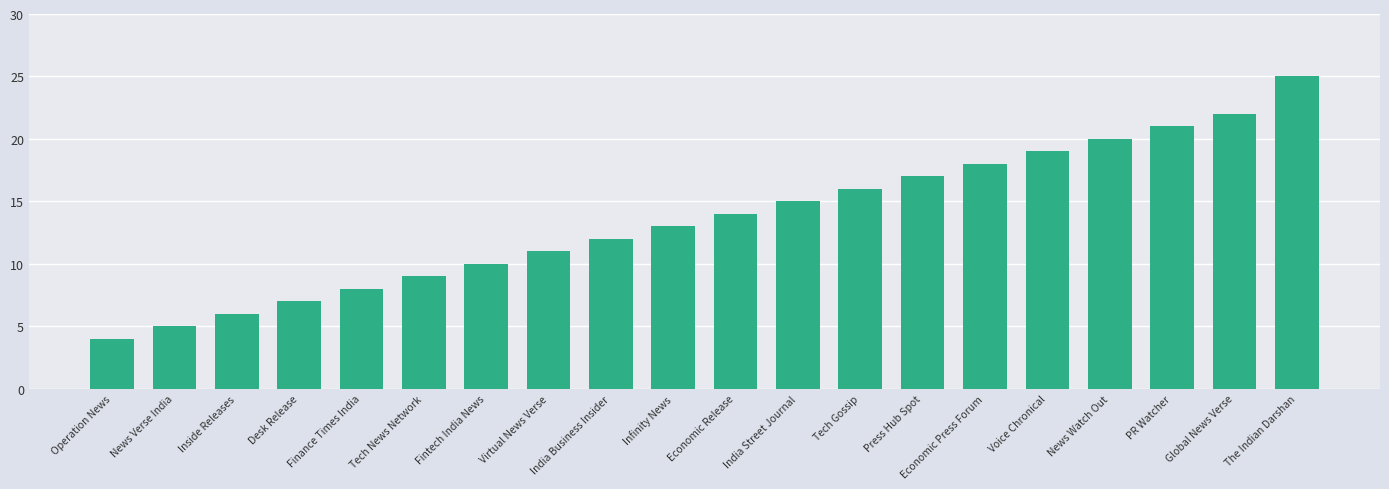

What is the label of the 15th bar from the left?

Economic Press Forum